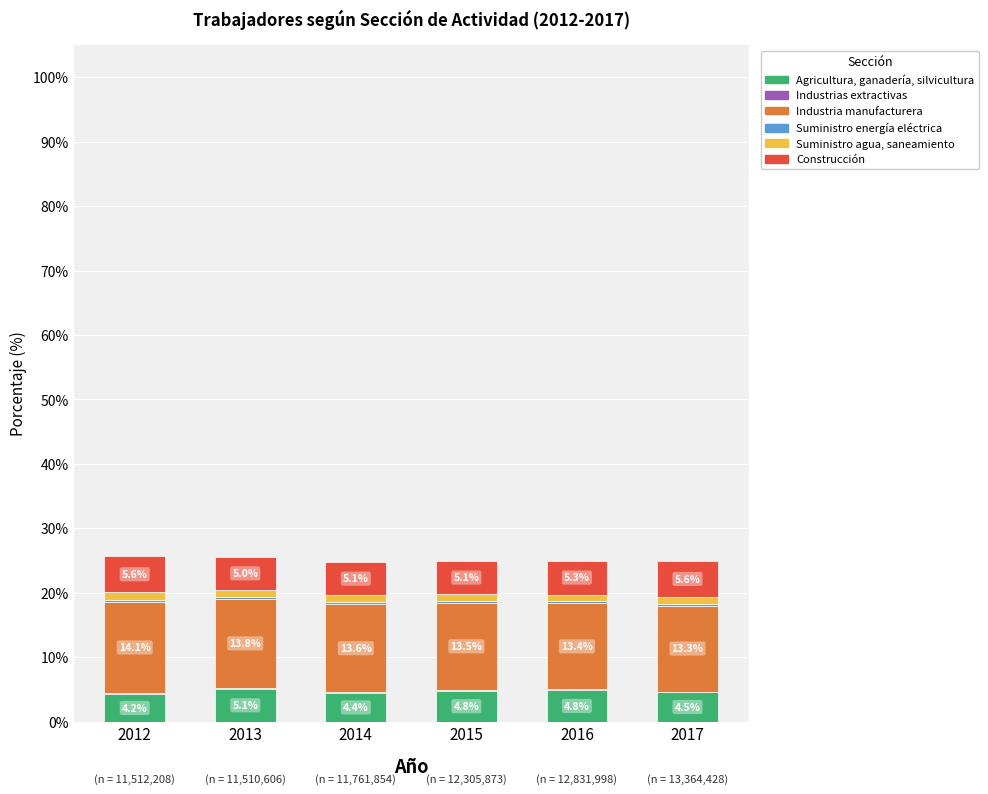

At which label does Agricultura, ganadería, silvicultura reach its peak?

2013